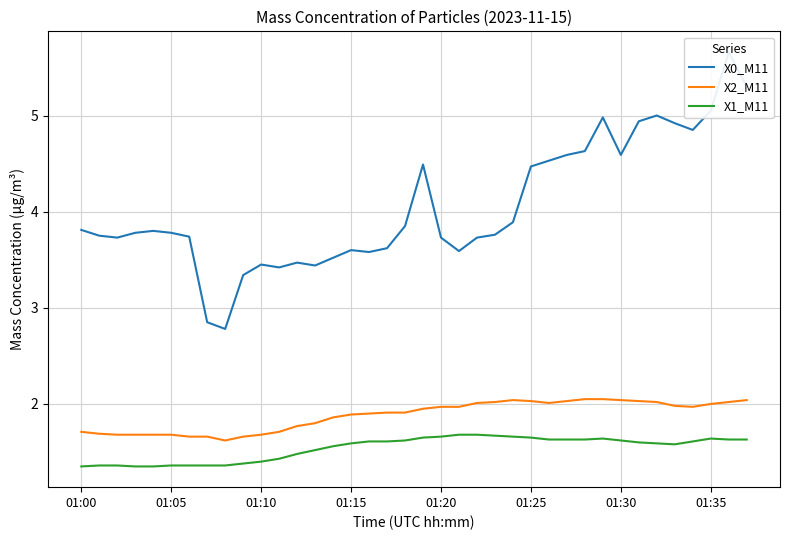

What is the difference between the highest and lowest values at 12?

2.0